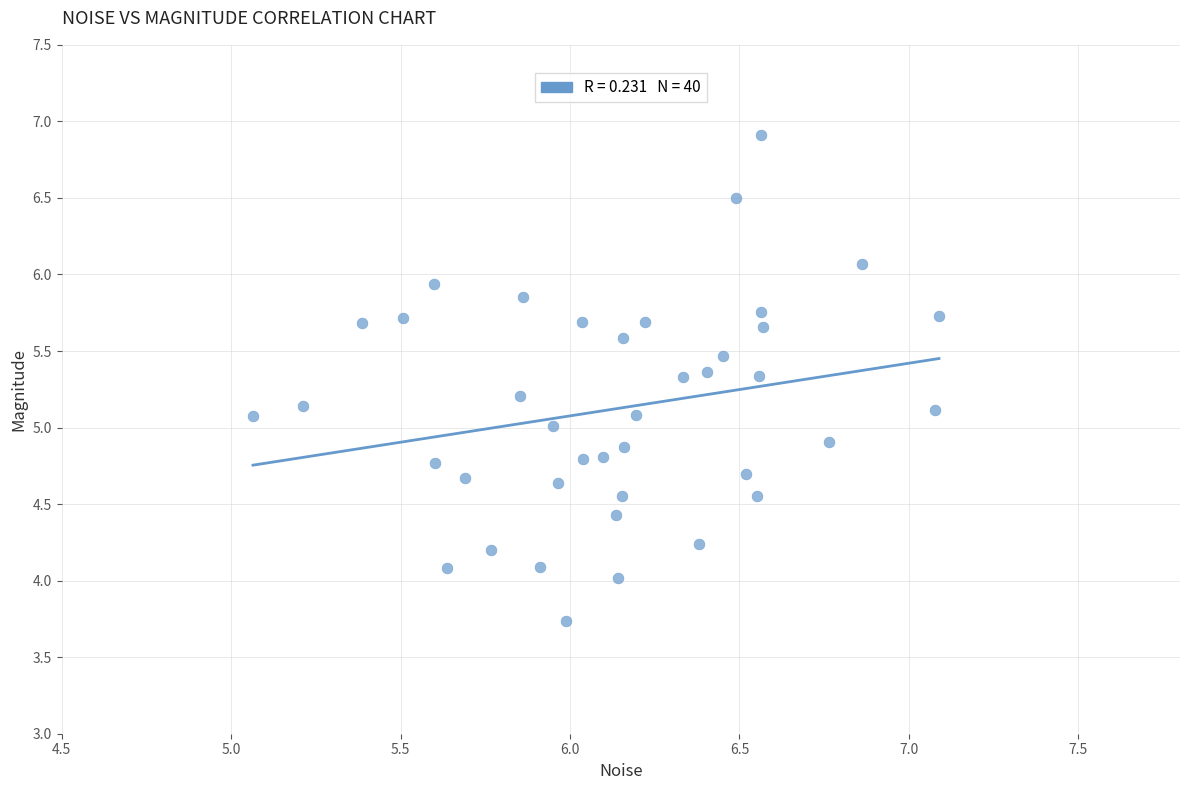

What is the range of Y values (max minus min)?

3.2